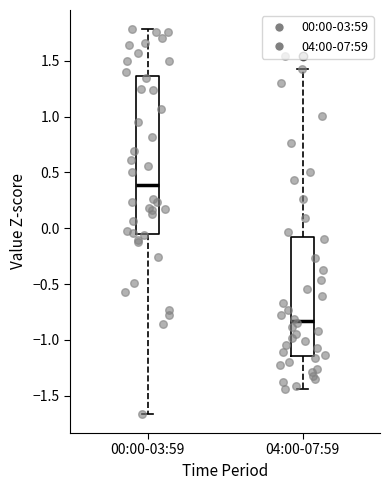

Which box is the tallest, from its lower edge to its upper edge?

00:00-03:59